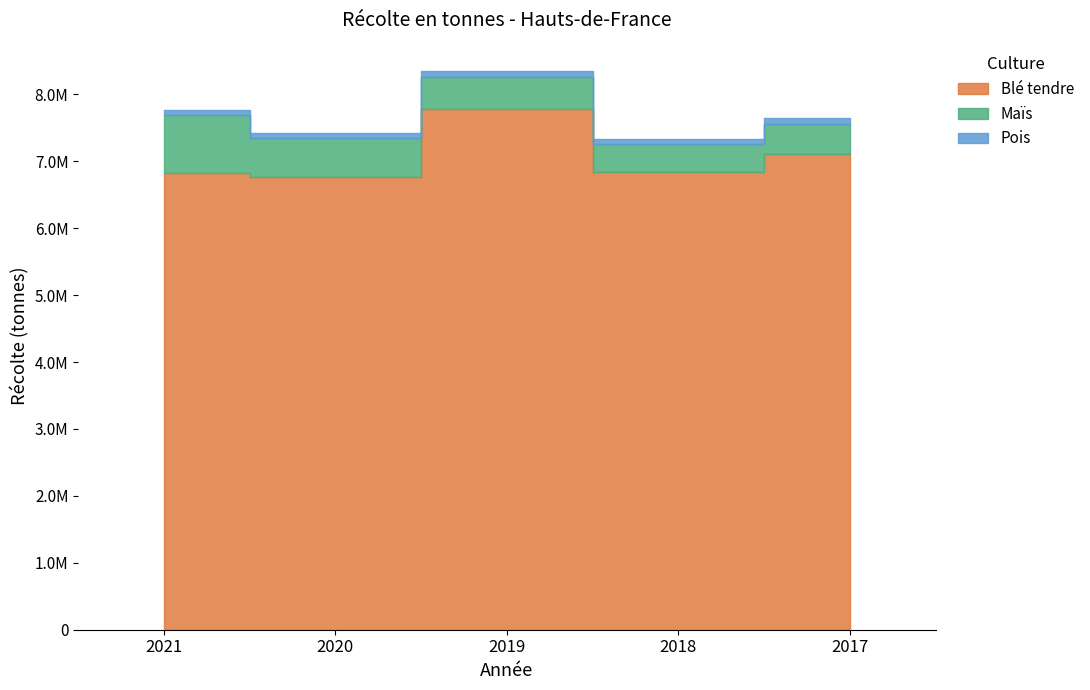

Which has a higher value, 2021 or 2018?

2018